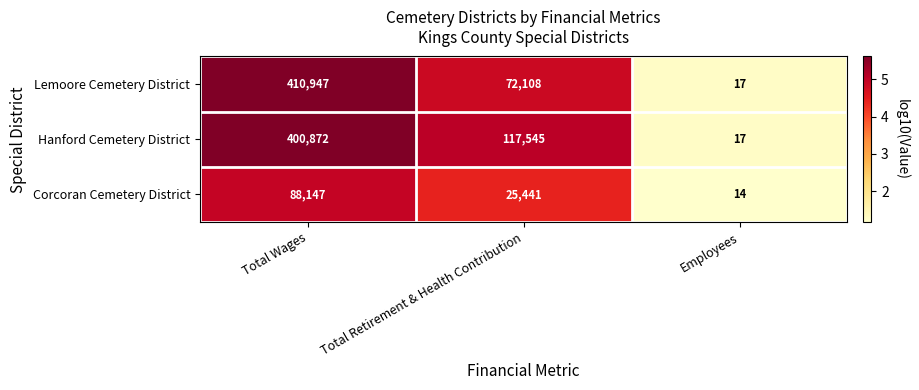

Reading left to right, list all the values displayed in this chart.

Lemoore Cemetery District: Total Wages=410947	Total Retirement & Health Contribution=72108	Employees=17
Hanford Cemetery District: Total Wages=400872	Total Retirement & Health Contribution=117545	Employees=17
Corcoran Cemetery District: Total Wages=88147	Total Retirement & Health Contribution=25441	Employees=14